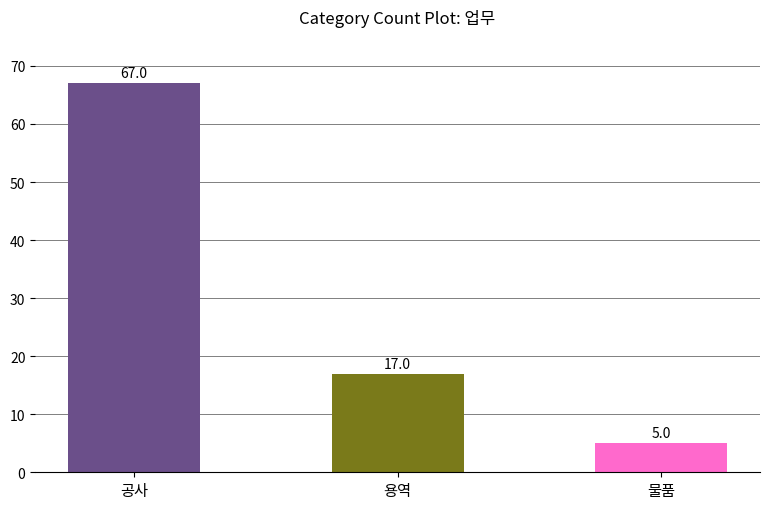

How many distinct data groups are displayed?

1